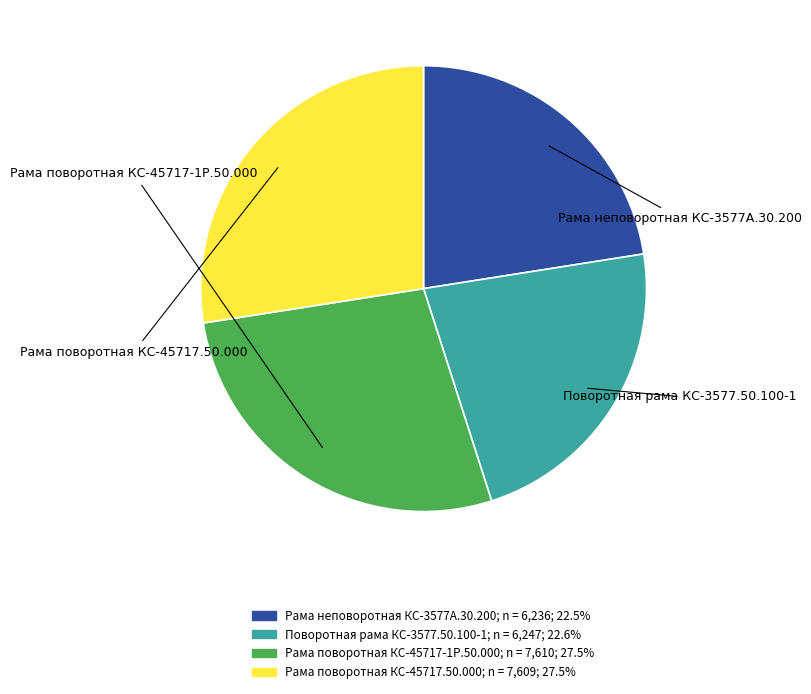

Is the sum of Рама неповоротная КС-3577А.30.200 and Рама поворотная КС-45717-1Р.50.000 greater than half?

No